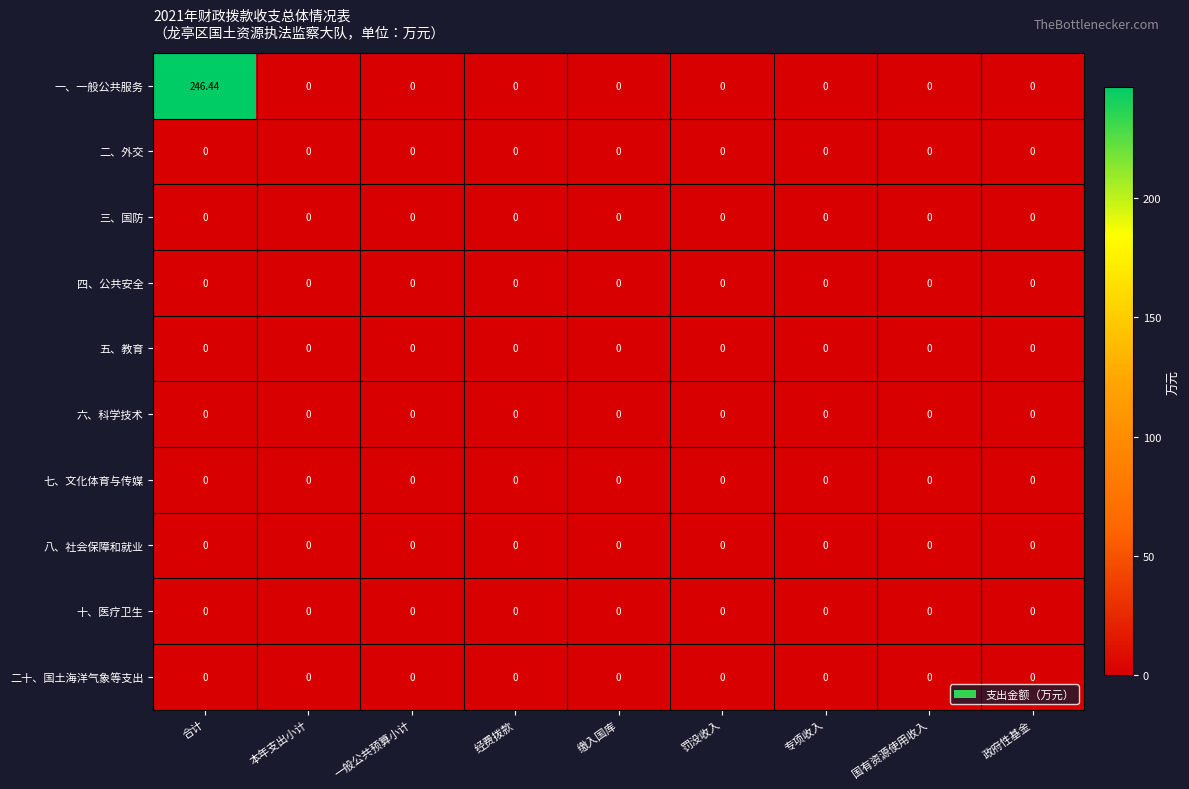

Count the number of data series in this chart.

10